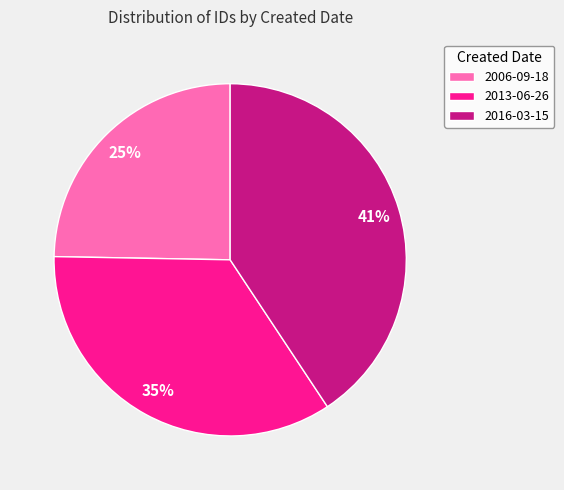

To the nearest percent, what is the average slice percentage?

33%